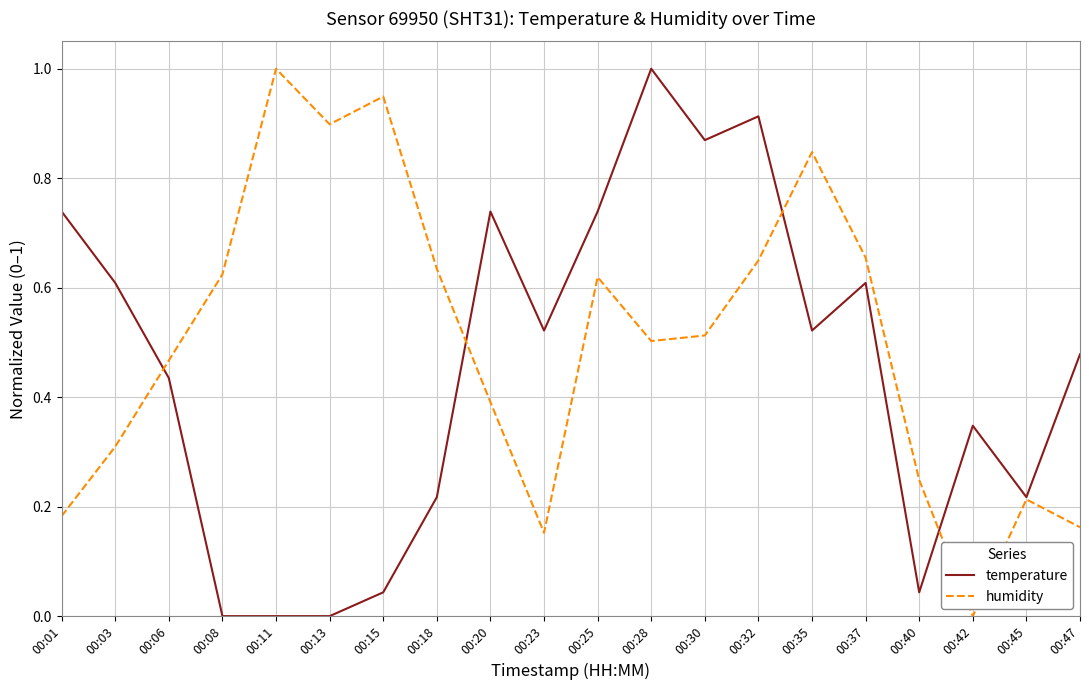

Rank the series by their average value, from highest to lowest.

humidity, temperature